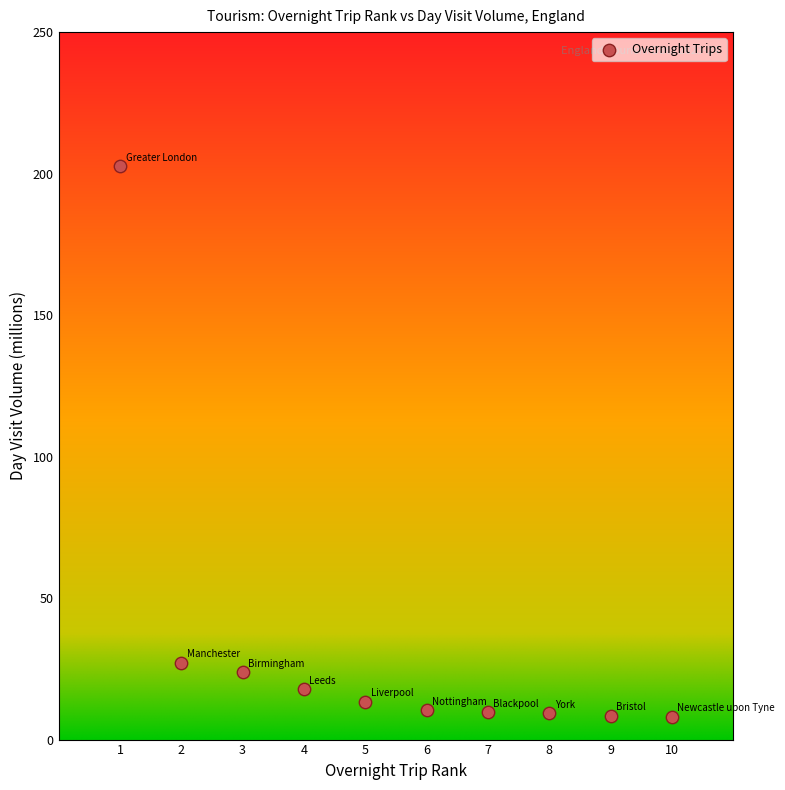

What Y value in the scatter plot is closest to 105?

27.1